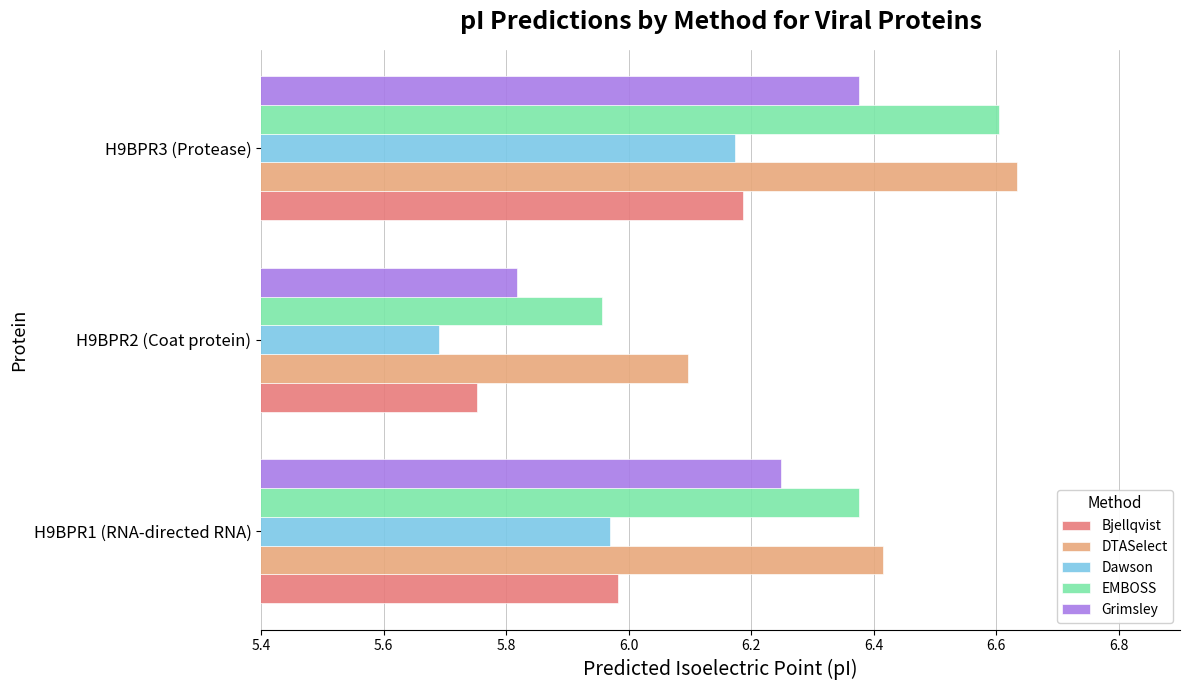

How many series are shown in this chart?

5